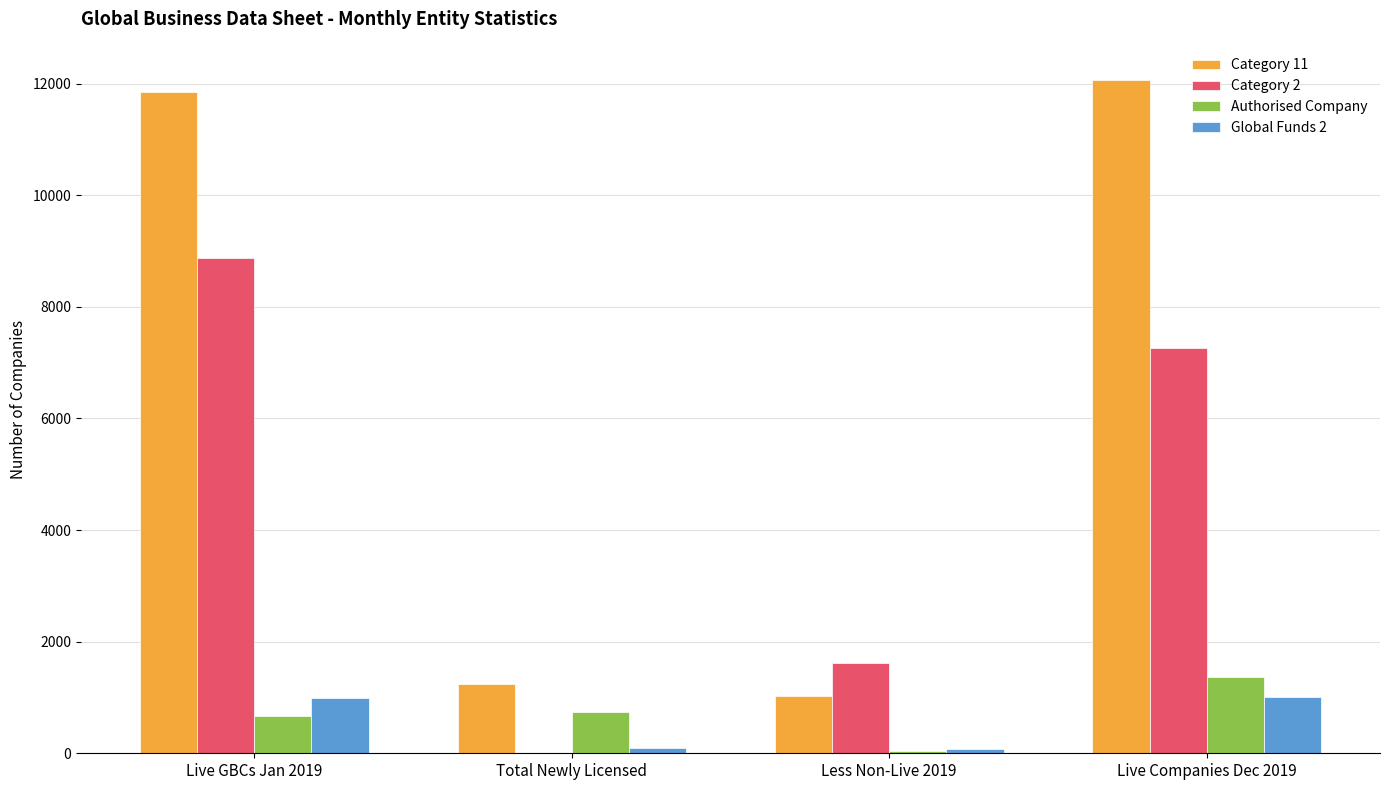

Which series has the largest total across all categories?

Category 11